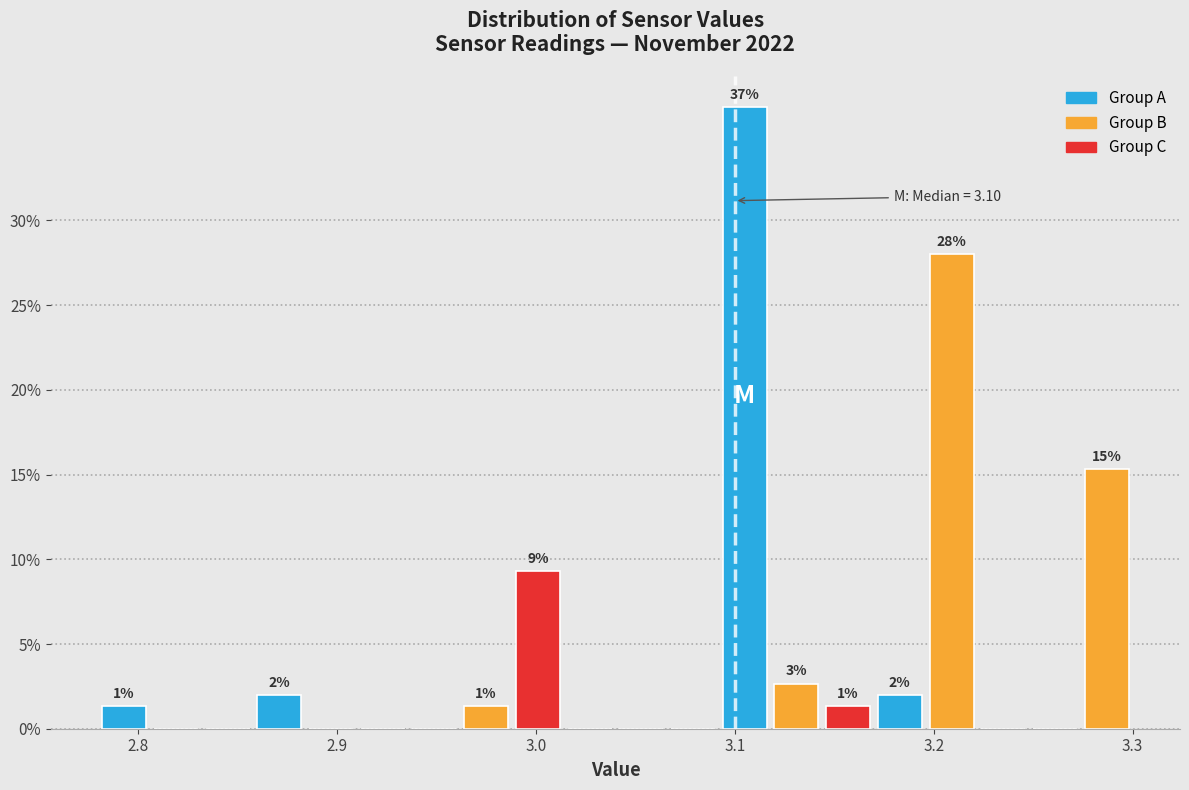

Read against the x-axis, roughly where is the centre of the tallest bar?

3.11